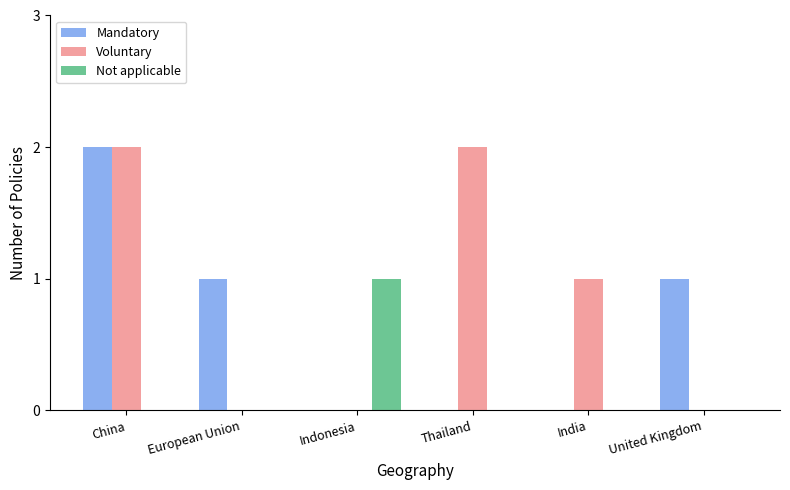

What is the maximum value shown in the chart?

2